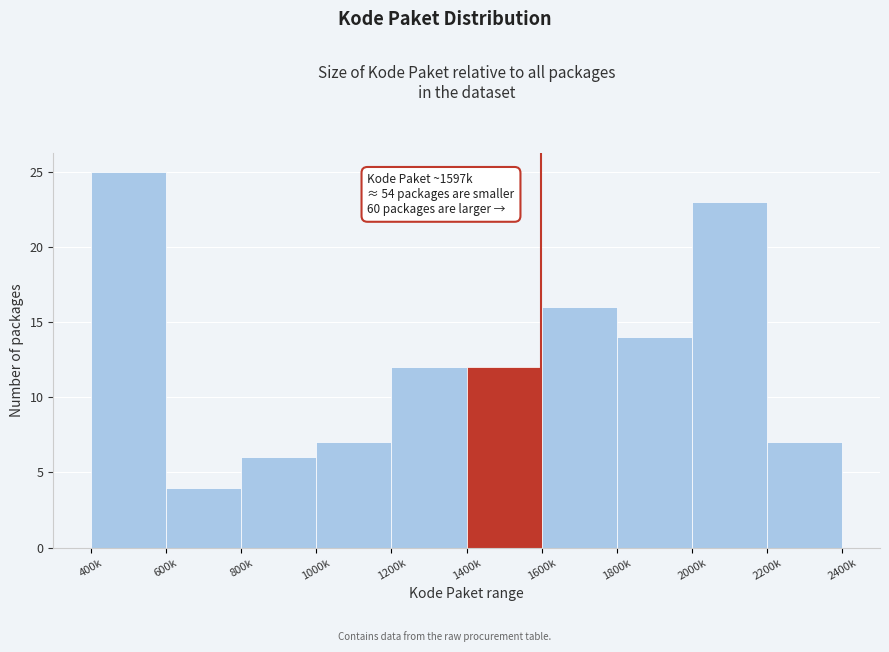

Reading right to left, what are all the values shown in this chart?

7	23	14	16	12	12	7	6	4	25